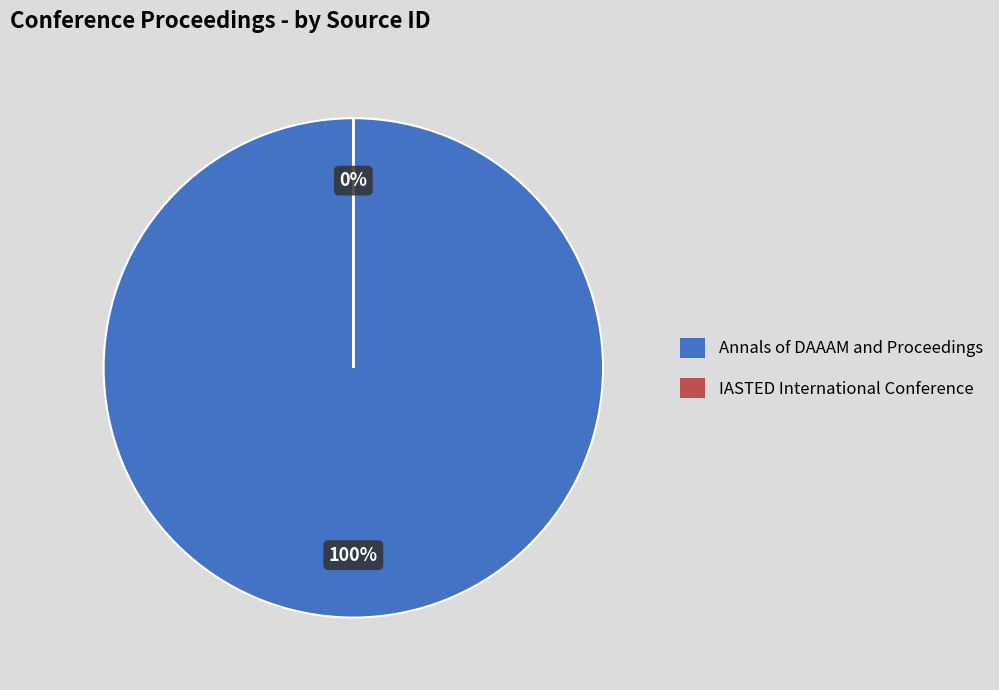

Which has a higher value, IASTED International Conference or Annals of DAAAM and Proceedings?

Annals of DAAAM and Proceedings